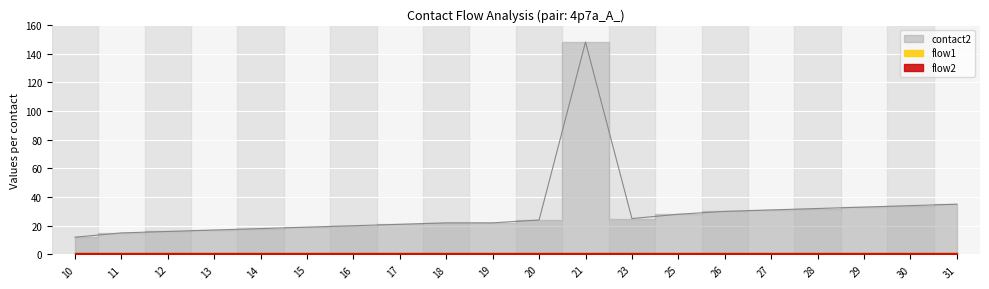

List the labels in order of contact2 value, largest first.

21, 31, 30, 29, 28, 27, 26, 25, 23, 20, 18, 19, 17, 16, 15, 14, 13, 12, 11, 10